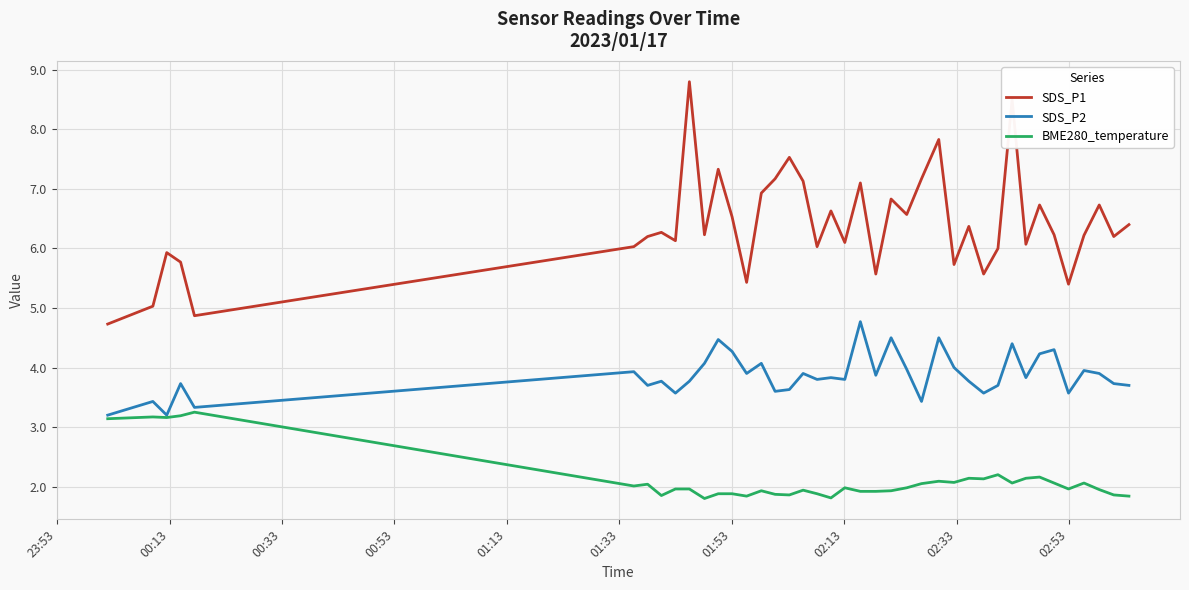

List the series in order of their overall mean, lowest first.

BME280_temperature, SDS_P2, SDS_P1